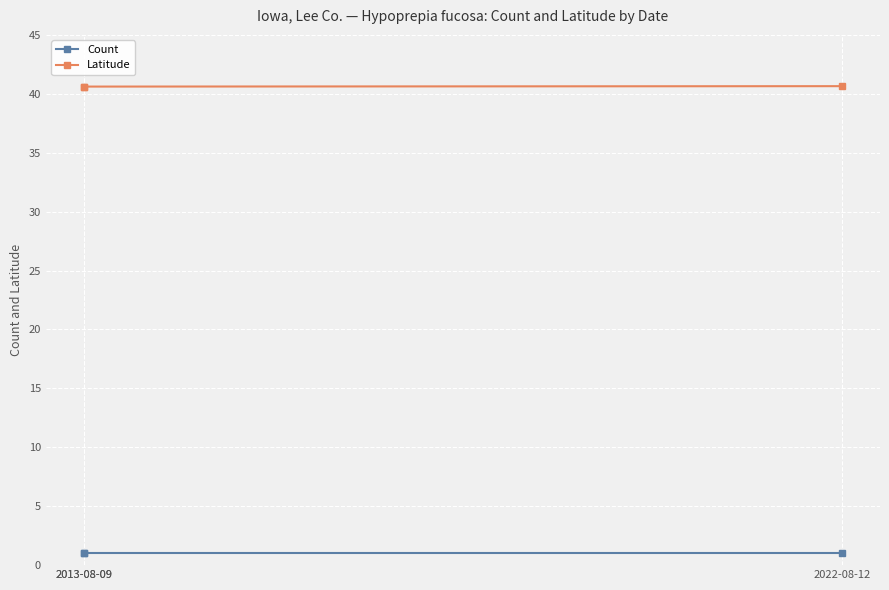

Which series changed the most between 2013-08-09 and 2013-08-09?

Count